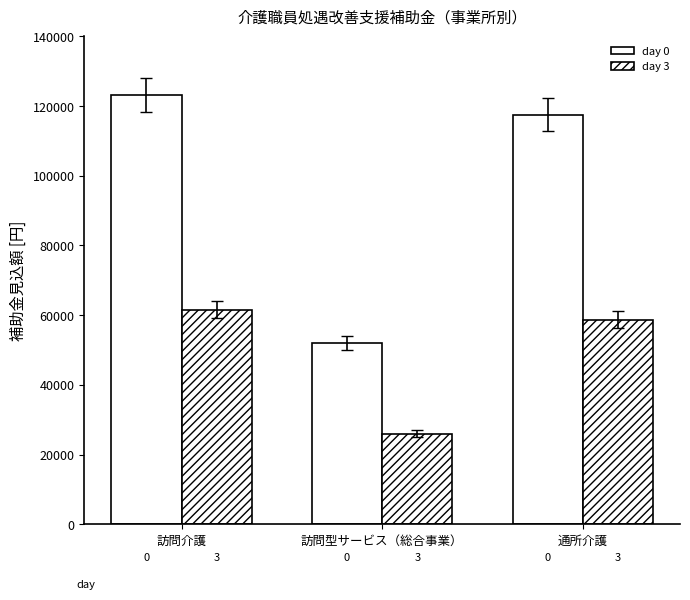

What value does the day 3 series have at 通所介護?

58750